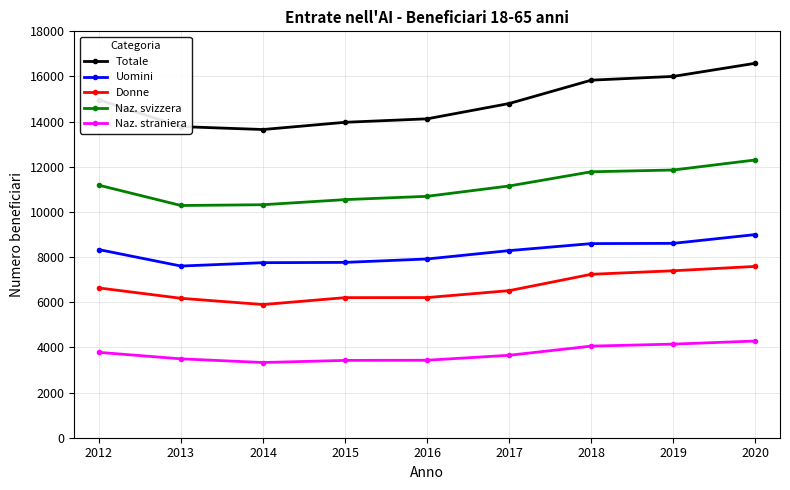

True or false: Donne has a value of 6515 at 2017.

True